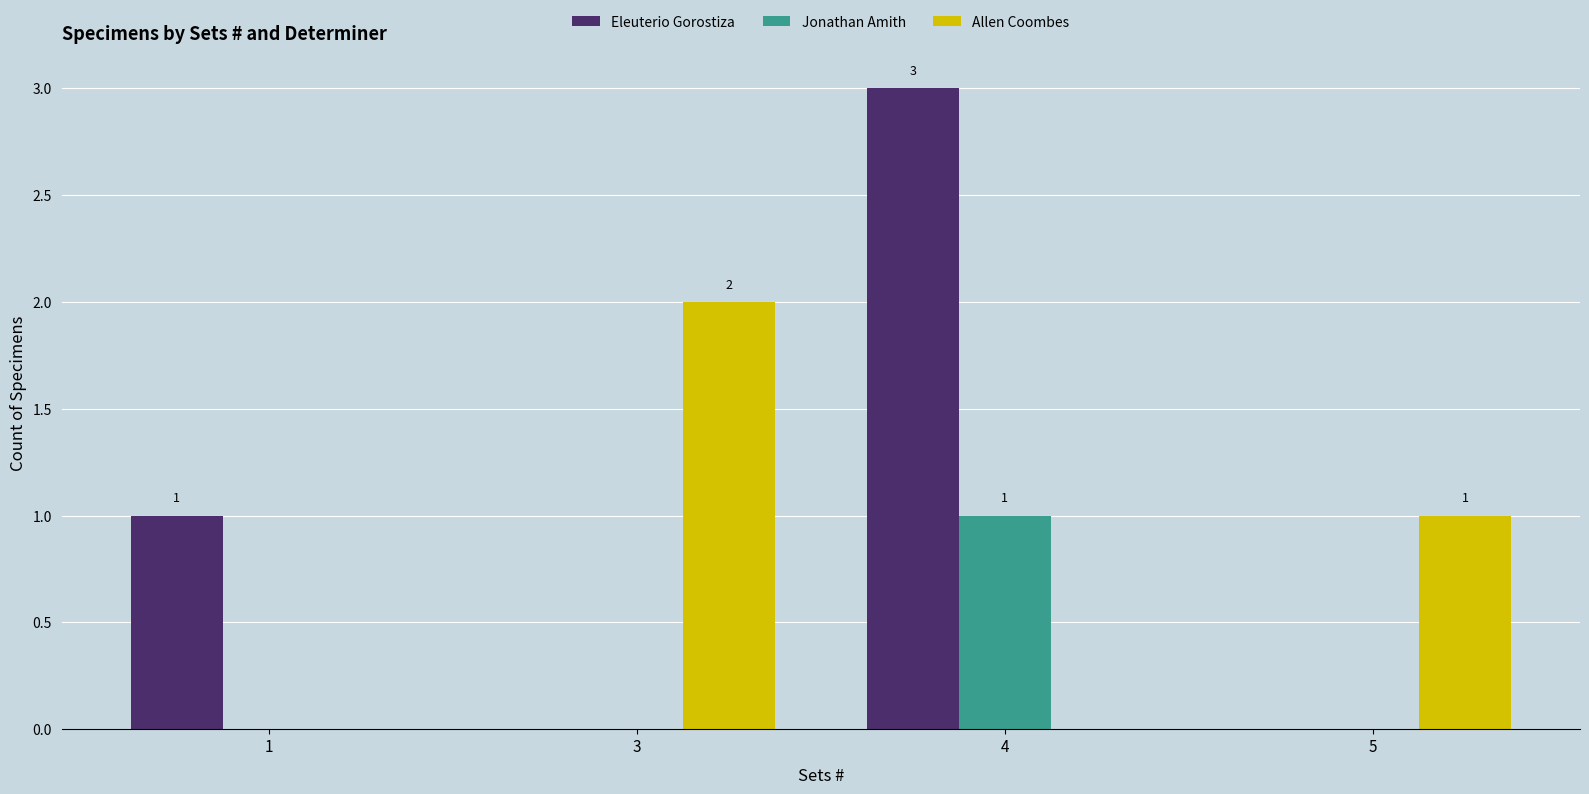

True or false: Eleuterio Gorostiza has a value of 0 at 3.

True